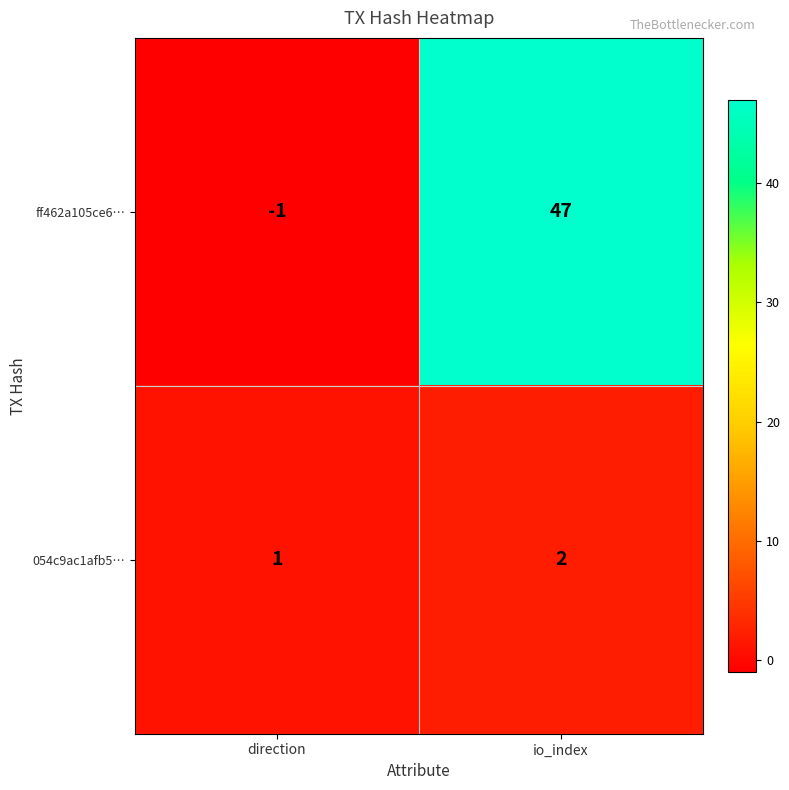

What is the sum of all 054c9ac1afb5… values?

3